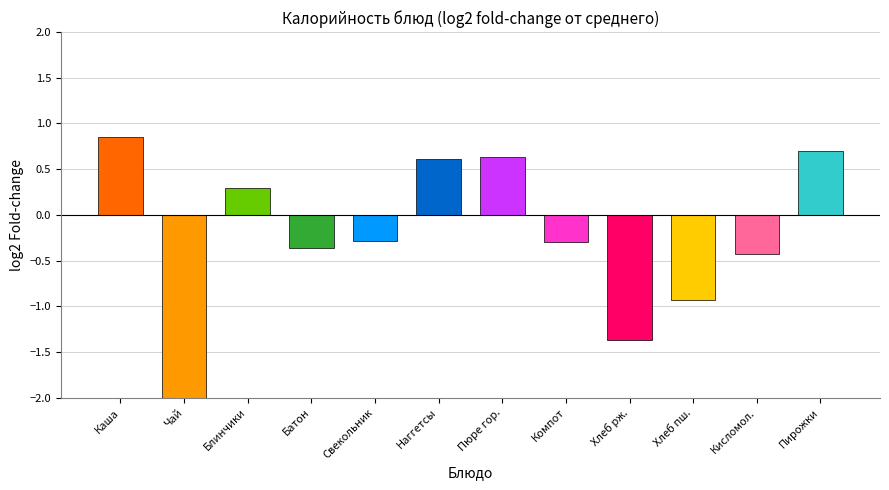

What position from the right is Хлеб рж.?

4